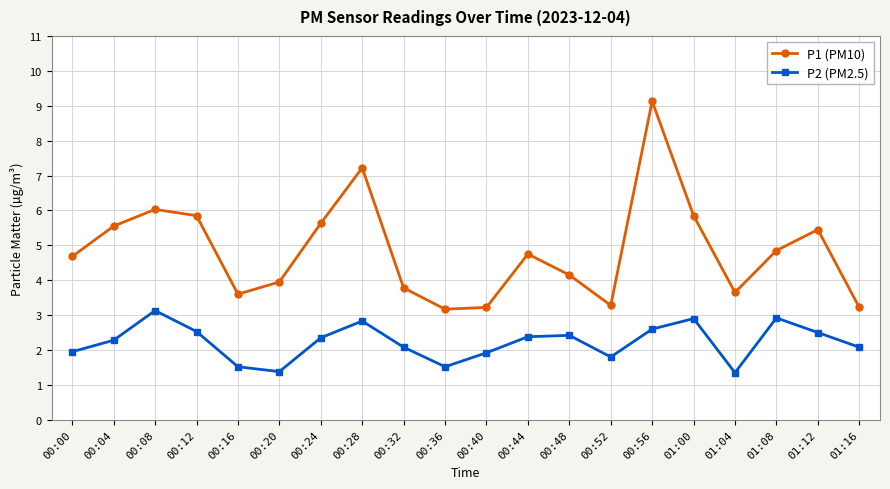

Rank the series by their maximum value, from highest to lowest.

P1 (PM10), P2 (PM2.5)